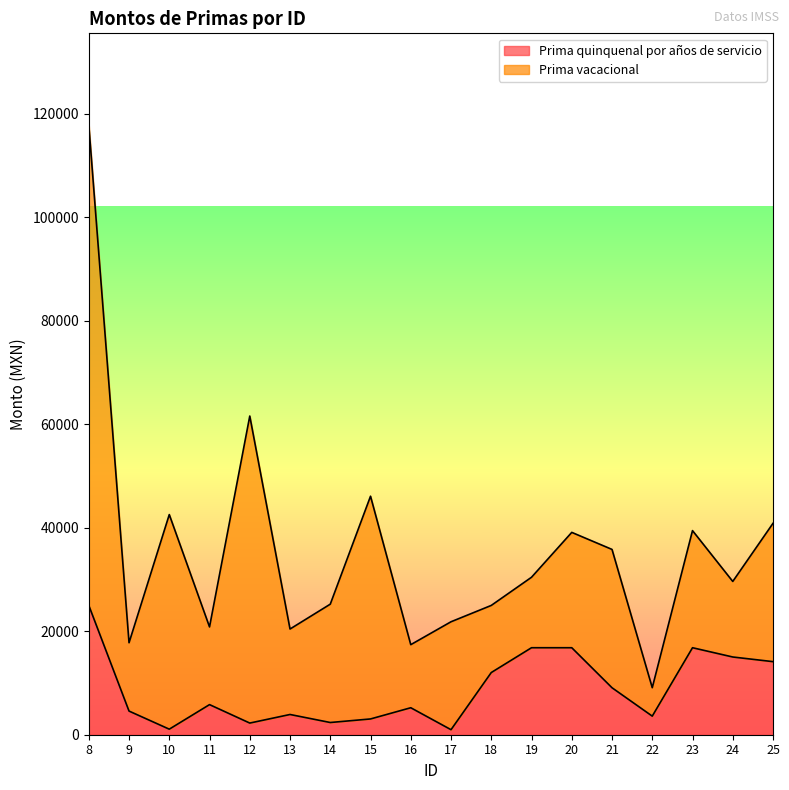

Which category has the highest value across all series?

8